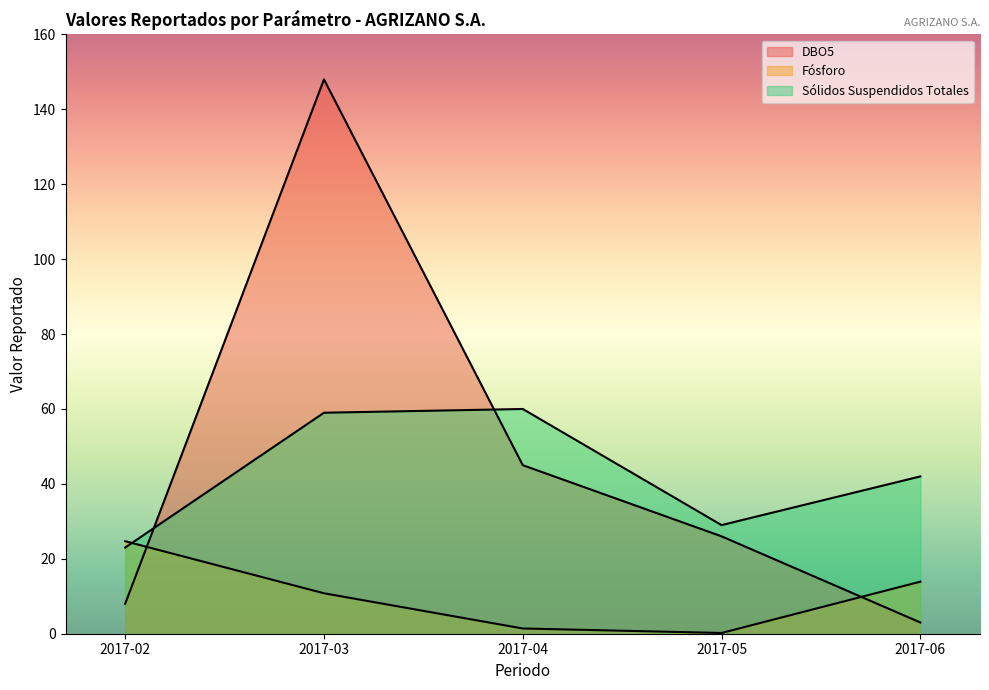

What is the value of the Fósforo point at the 5th from the left?

13.9